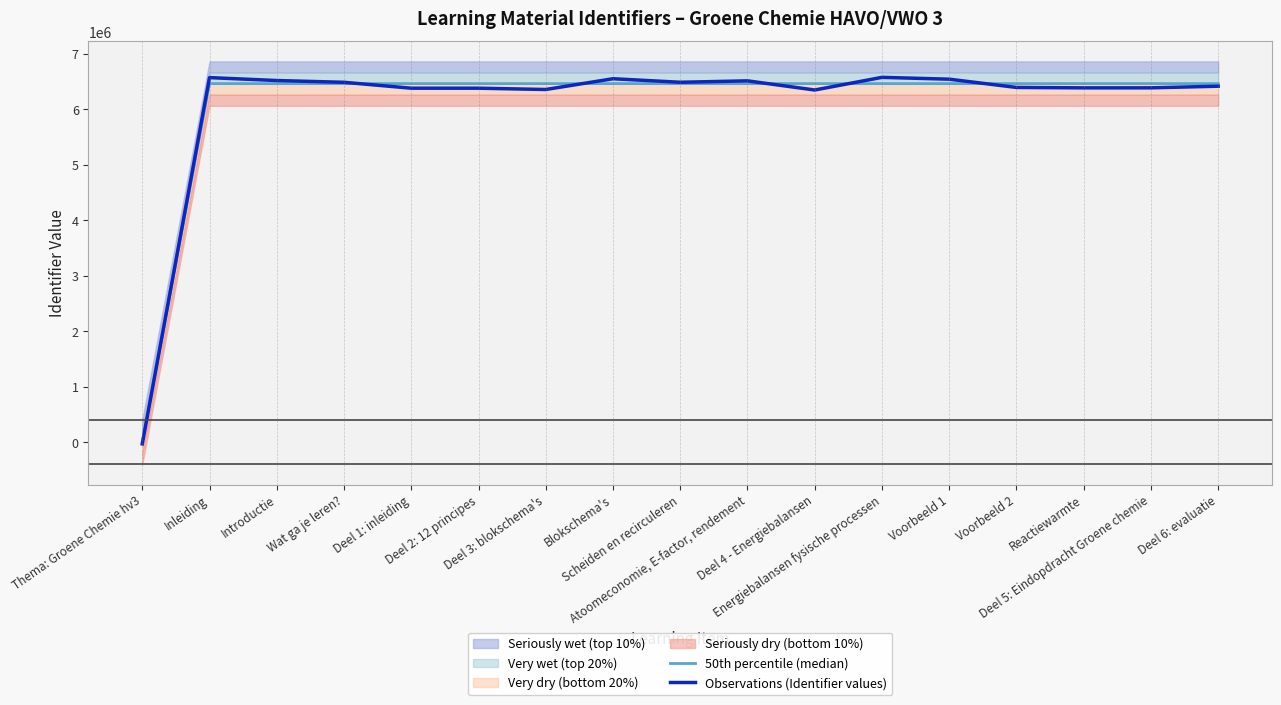

What is the sum of the 50th percentile (median) values at Introductie and Deel 2: 12 principes?

12918437.0